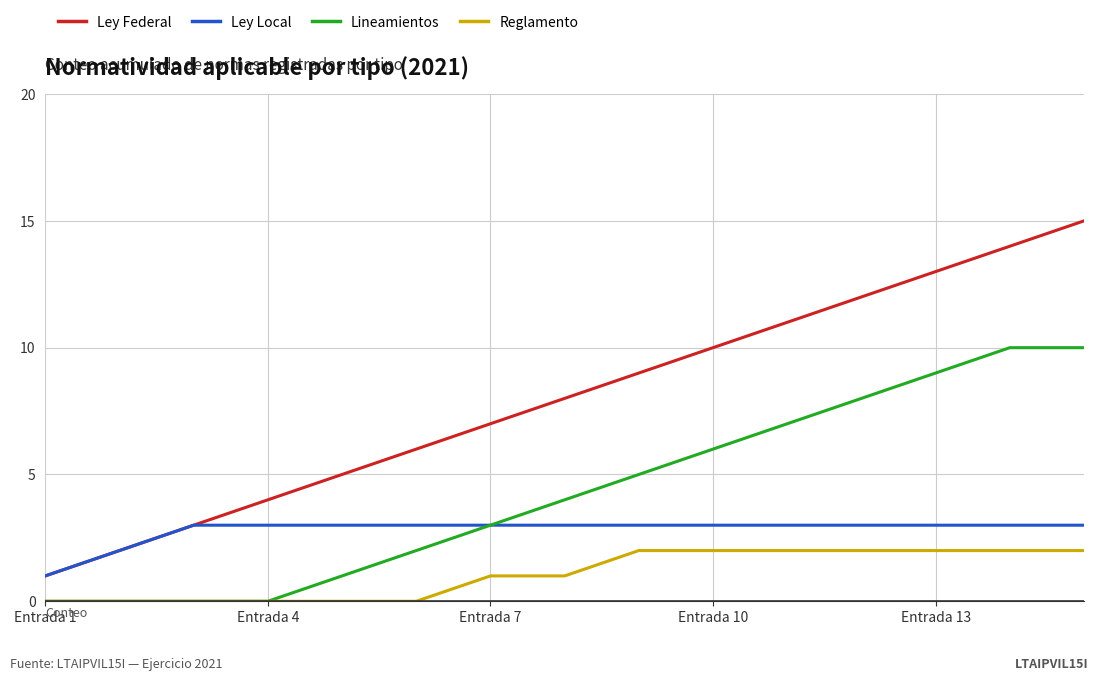

True or false: Lineamientos and Ley Federal cross at least once.

False